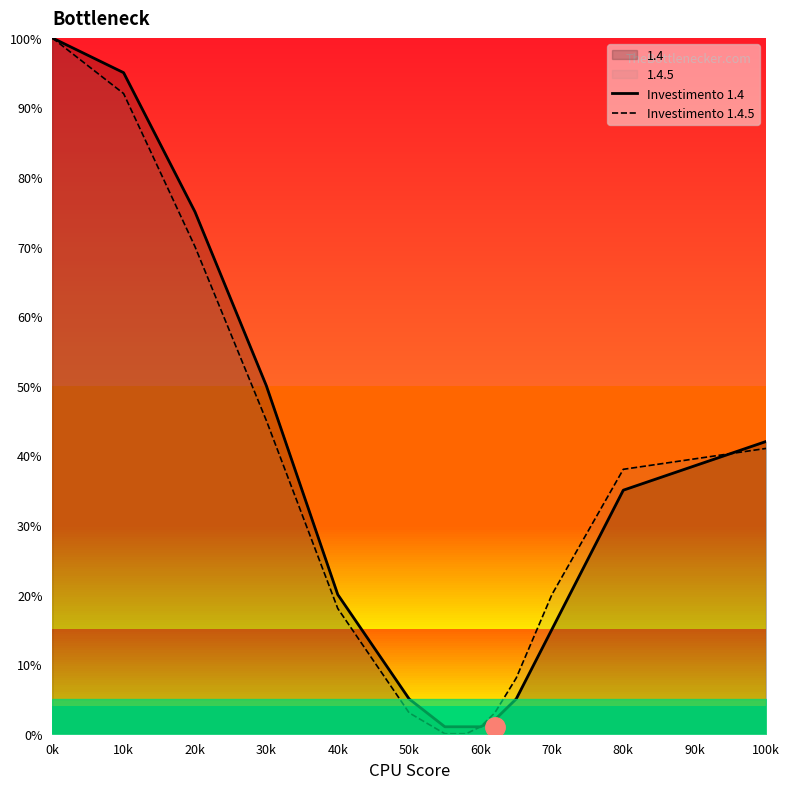

The value of Investimento 1.4 at 20k is 116. True or false?

False